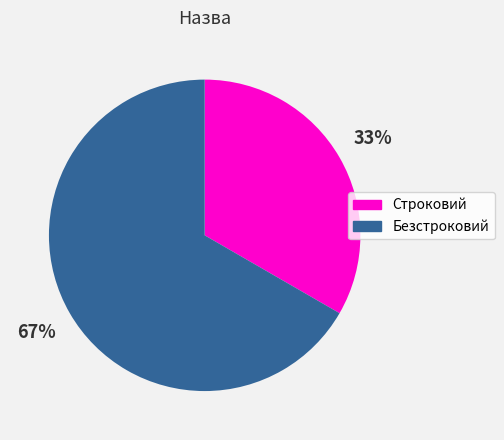

Combined, do Безстроковий and Строковий account for over 50%?

Yes